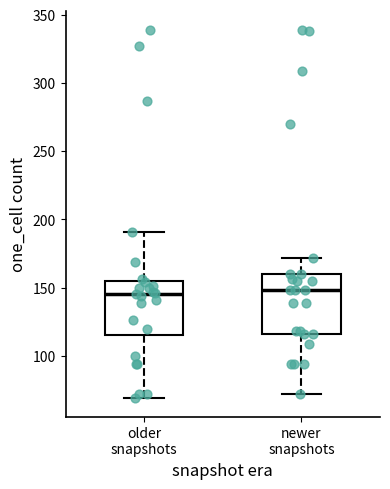

Reading left to right, transcribe this box plot: for each box, give where its median line is, the range the box spans, and where its two whiskers end, as read against the y-axis. The values are not printed on the chart, so give them approximately, as read against the axis.

older snapshots: median 145, box 115 to 155, whiskers 70 to 190
newer snapshots: median 150, box 115 to 160, whiskers 70 to 170